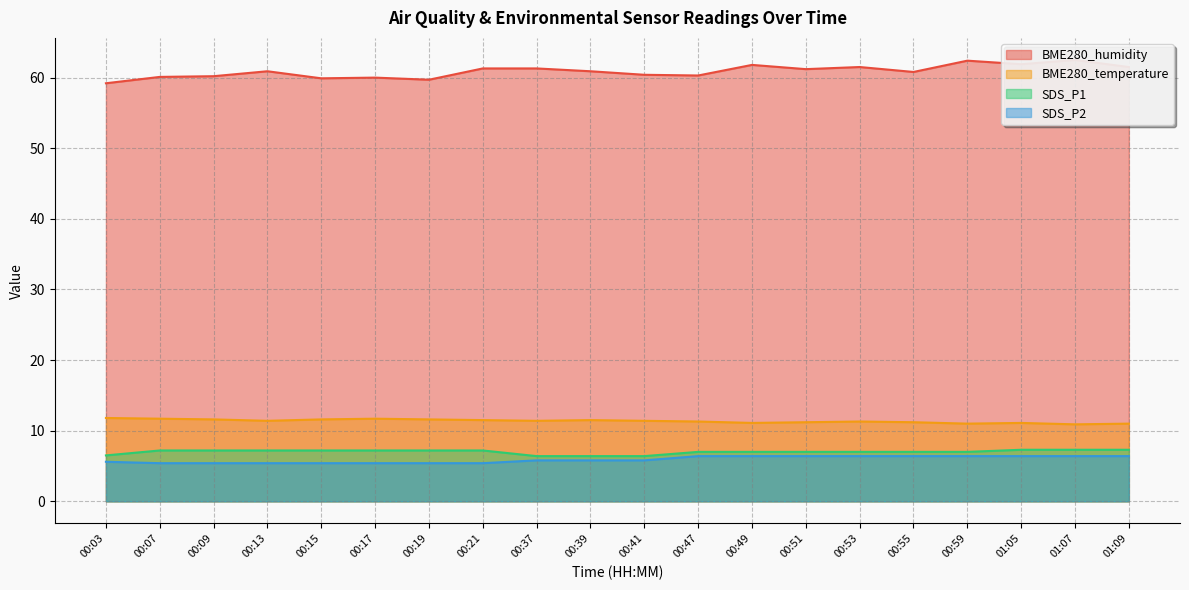

How many lines are shown in the chart?

4